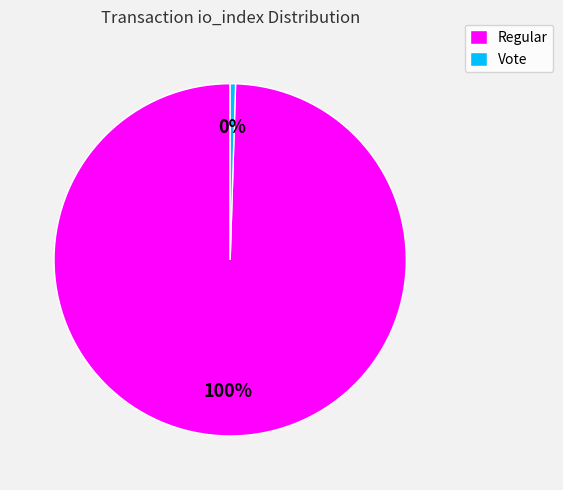

Count the number of slices in the pie.

2